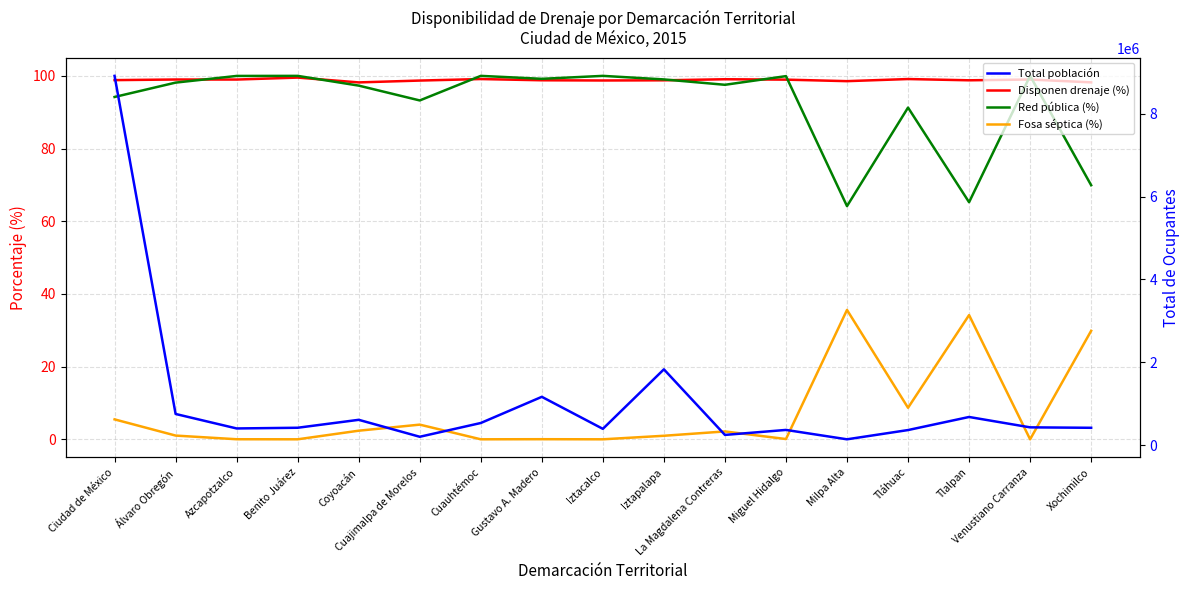

How many interior local valleys does the Fosa séptica (%) series have?

6